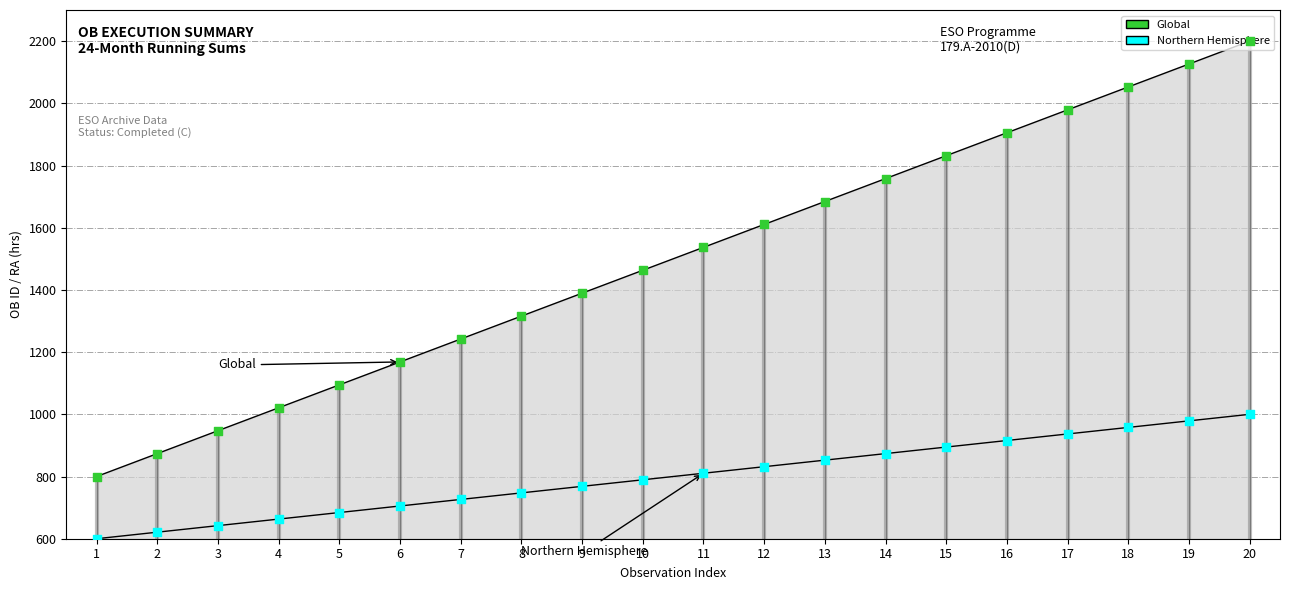

At how many categories does at least one series exceed 1808?

6